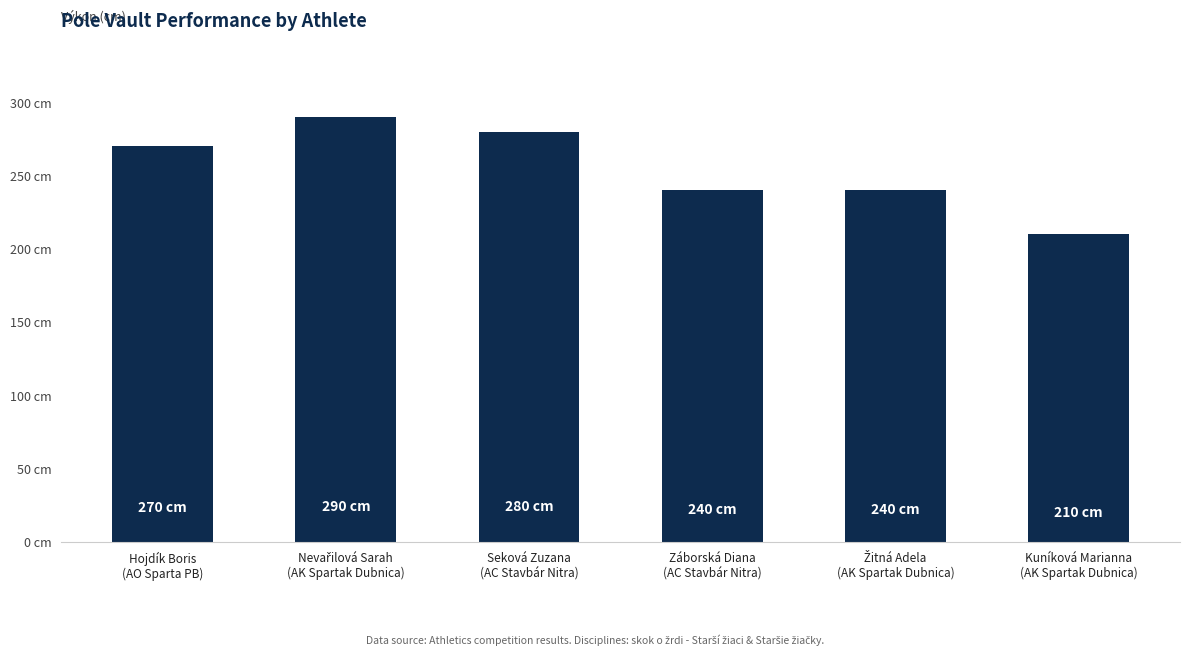

What is the sum of the values at Záborská Diana
(AC Stavbár Nitra) and Hojdík Boris
(AO Sparta PB)?

510